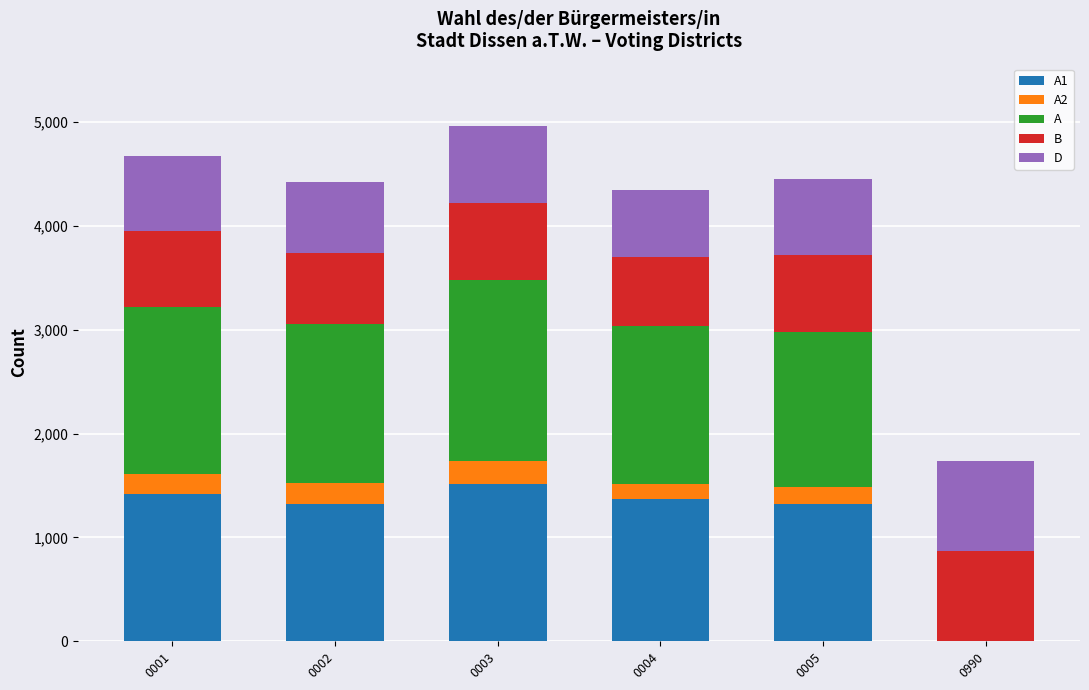

How many distinct data groups are displayed?

5